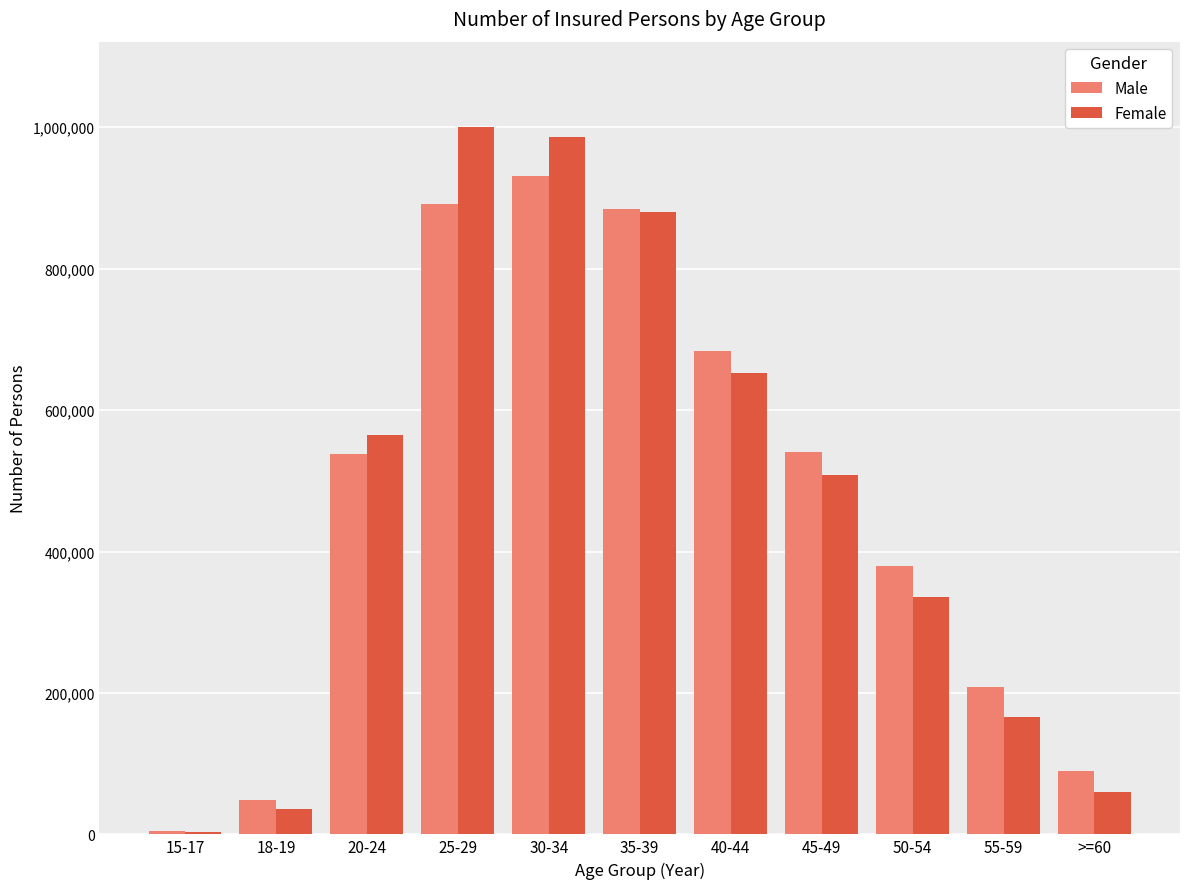

List the labels in order of Female value, smallest first.

15-17, 18-19, >=60, 55-59, 50-54, 45-49, 20-24, 40-44, 35-39, 30-34, 25-29